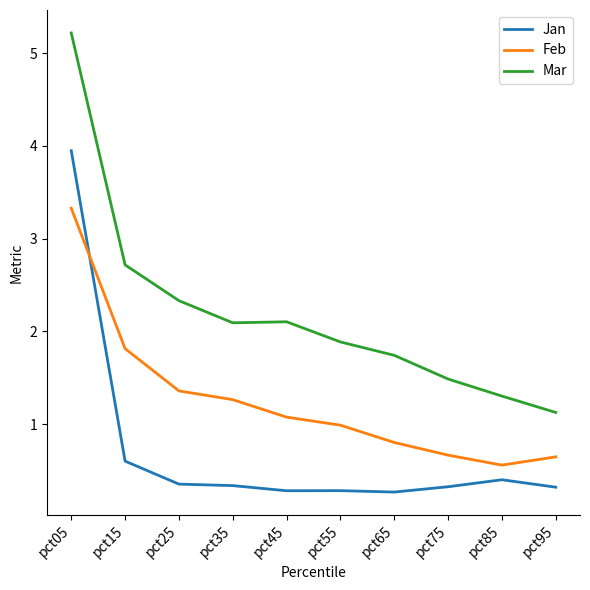

Read the Feb value at pct35.

1.3